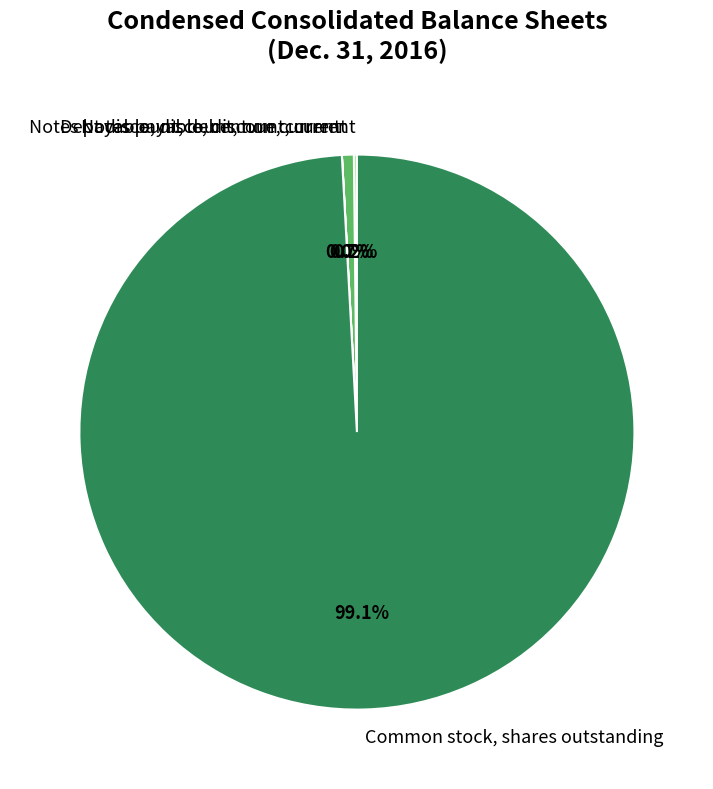

Is there any slice that represents more than half of the pie?

Yes